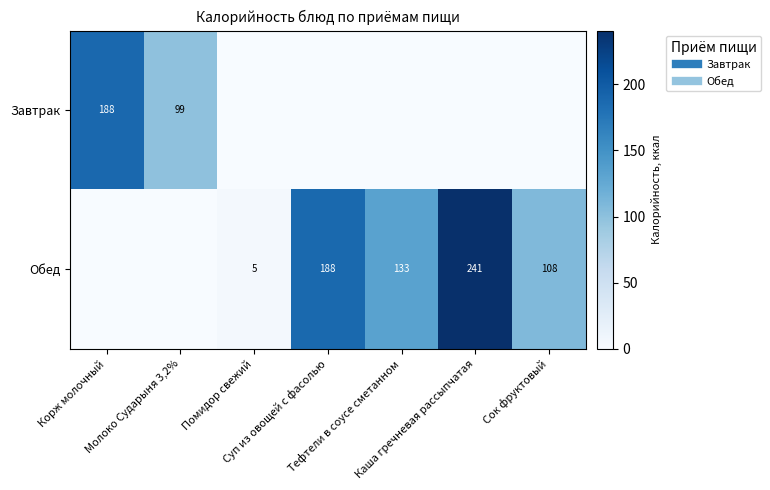

What is the highest value of the Завтрак series?

188.0